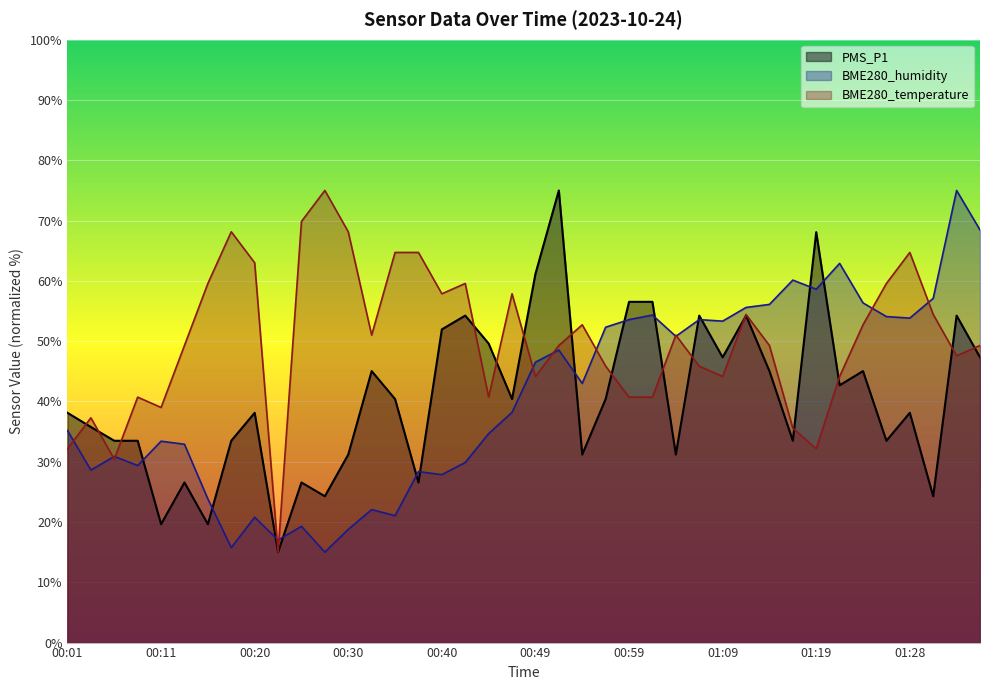

Between which two adjacent categories do BME280_humidity and BME280_temperature first intersect?

00:01 and 00:03